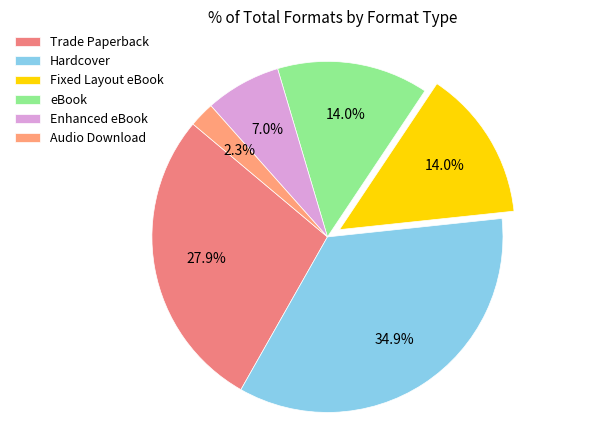

Which slice is the smallest?

Audio Download